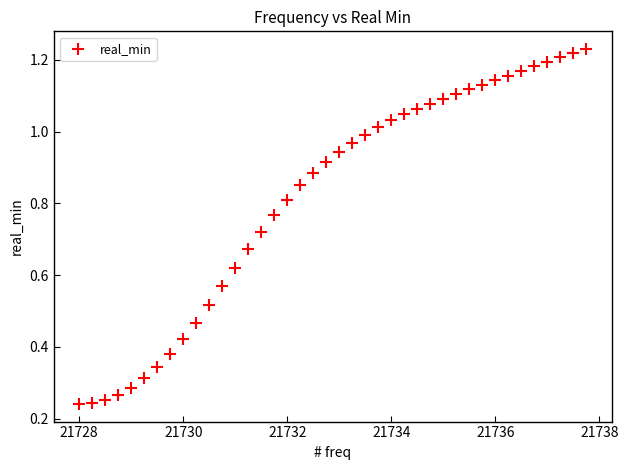

What is the range of X values (max minus min)?

9.8